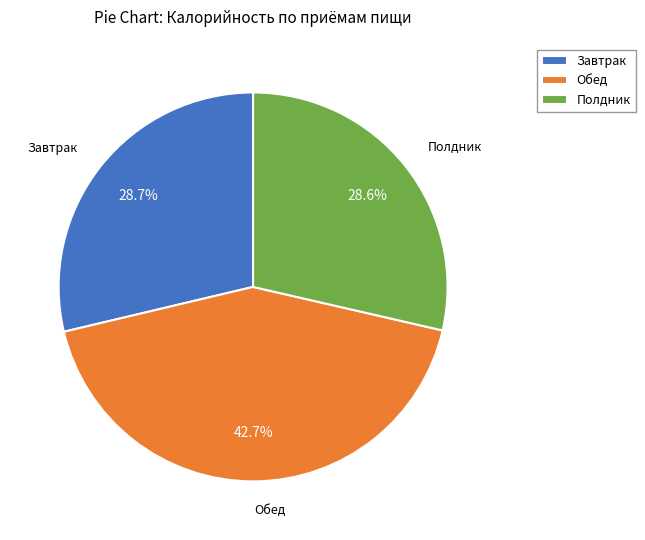

Which slice is the largest?

Обед